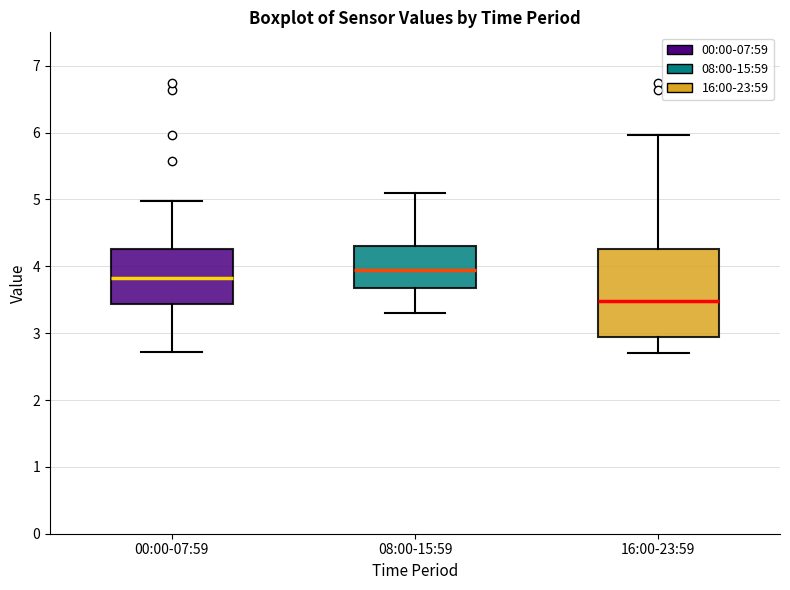

Comparing the boxes themselves (not the whiskers), which one is the tallest?

16:00-23:59